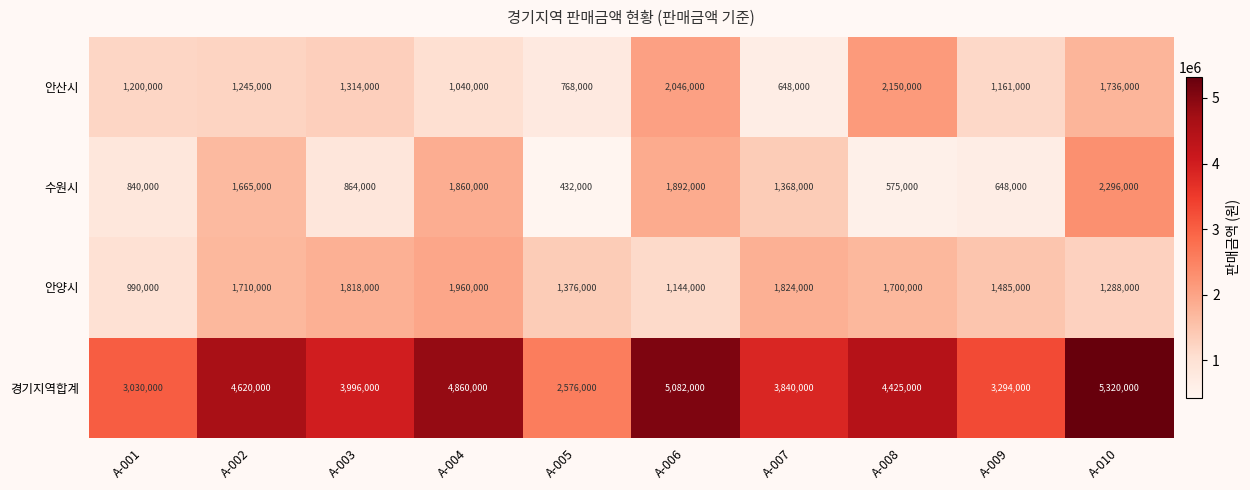

At which label does 안양시 first exceed 1700000?

A-002